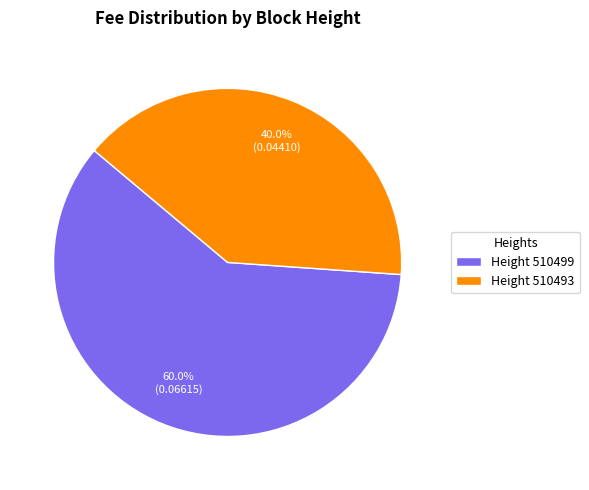

What percentage is NOT represented by Height 510499?

40.0%